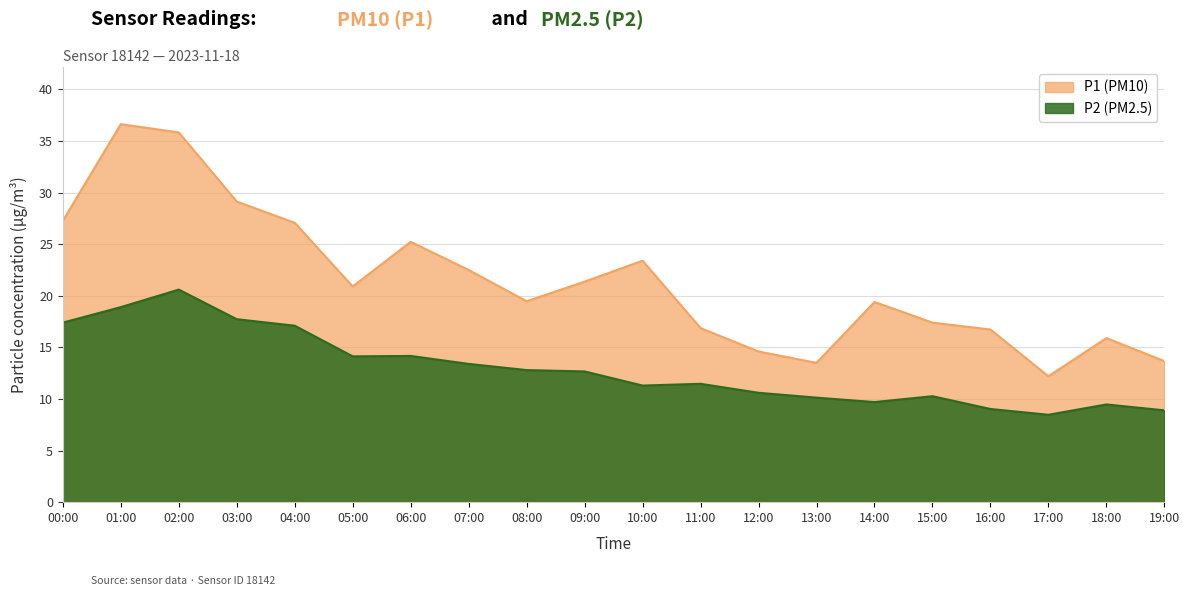

What is the label of the 10th point from the right?

10:00